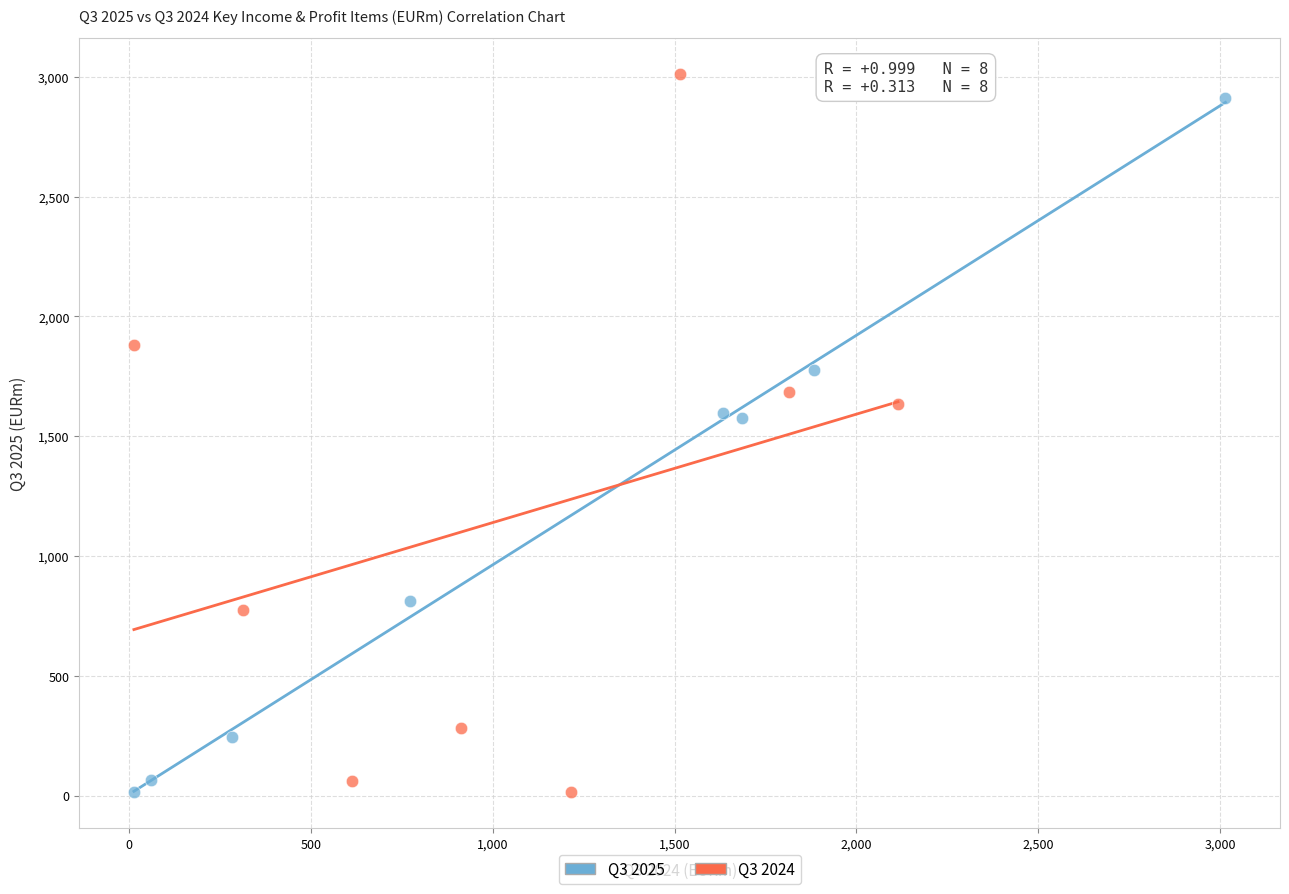

Which series has the largest Y range (max minus min)?

Q3 2024